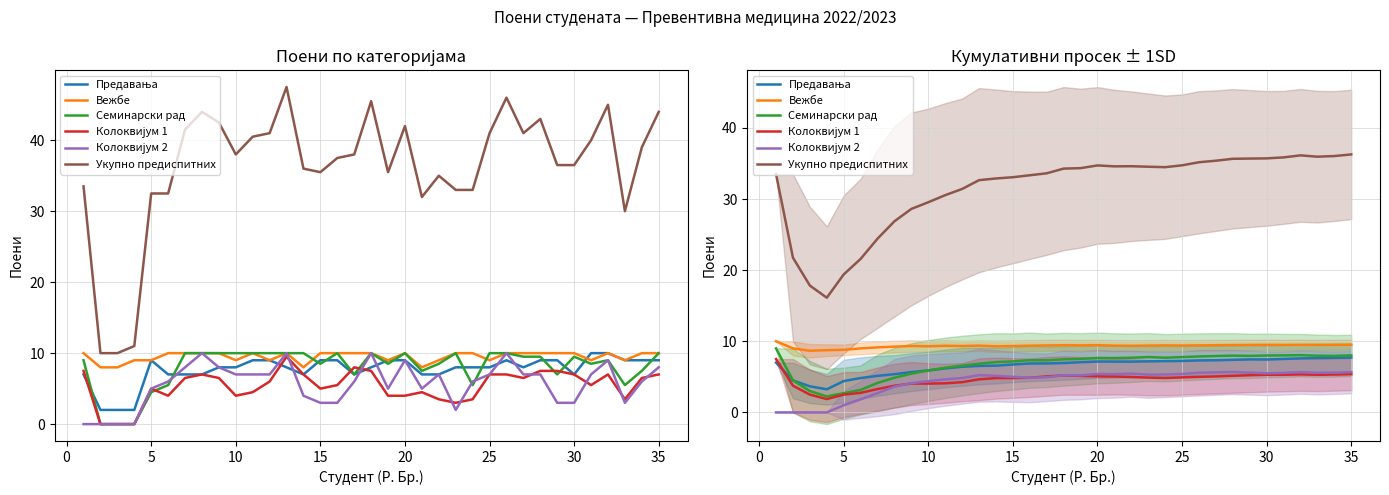

Between 13 and 25, which series saw the biggest shift?

Укупно предиспитних